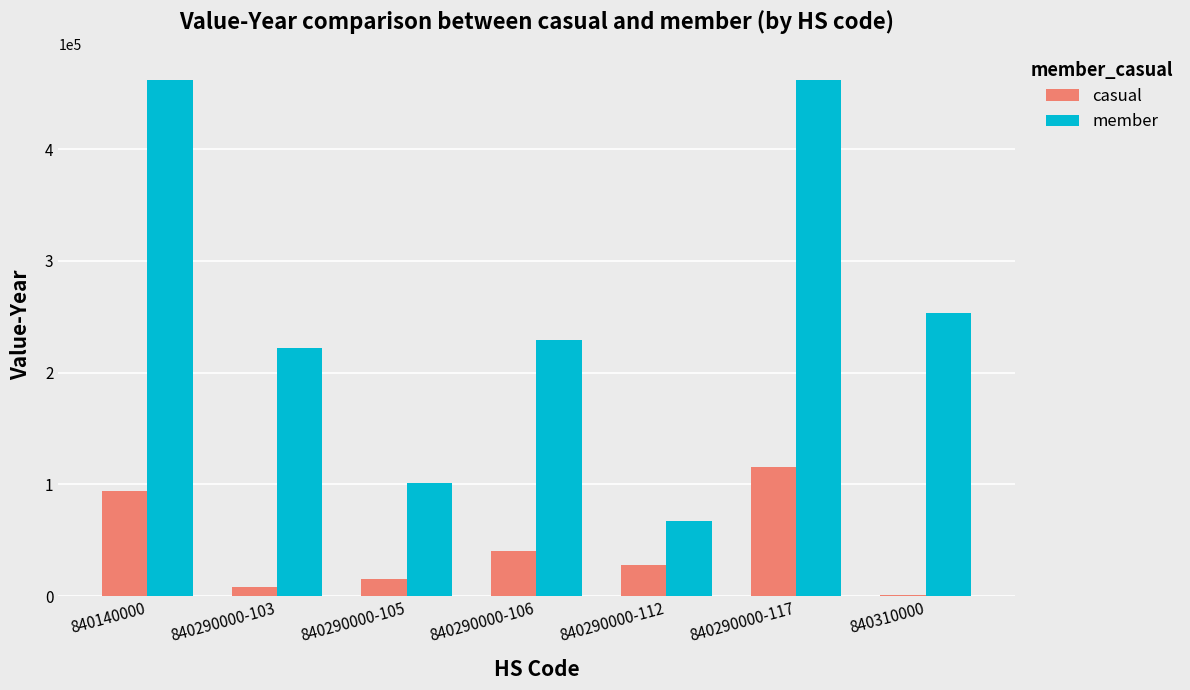

What is the sum of all member values?

1797024